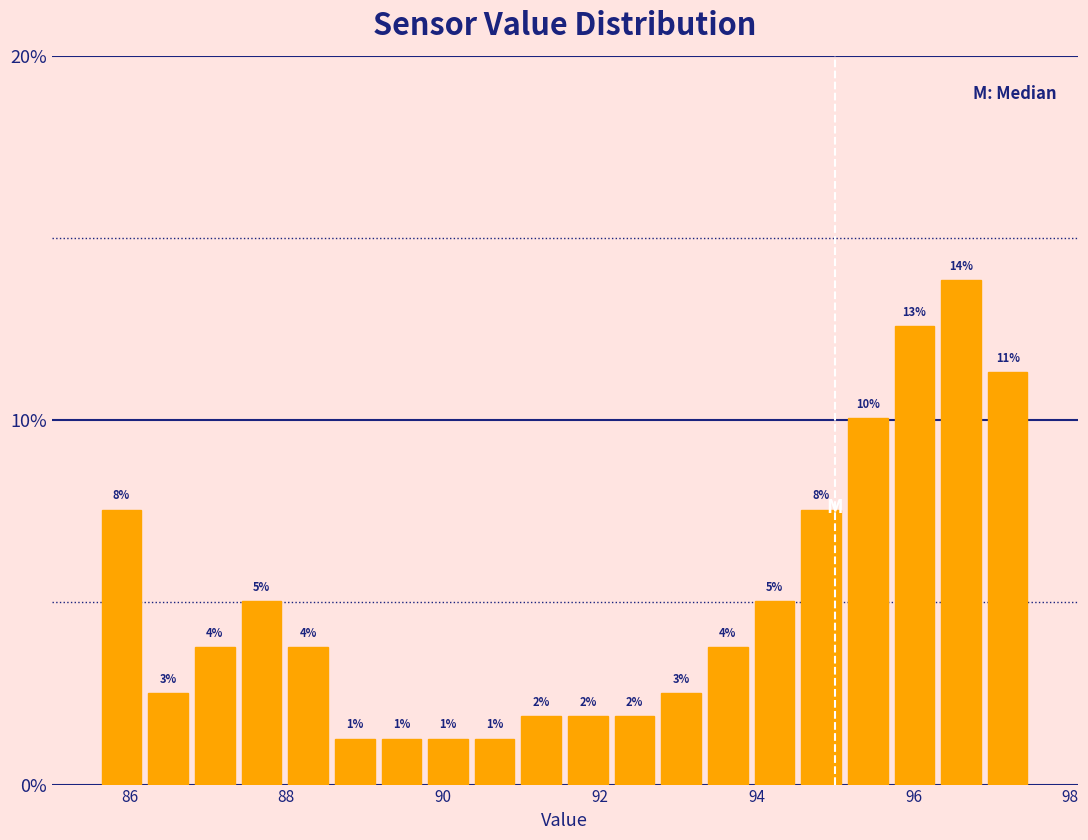

Read against the x-axis, roughly where is the centre of the tallest bar?

96.6